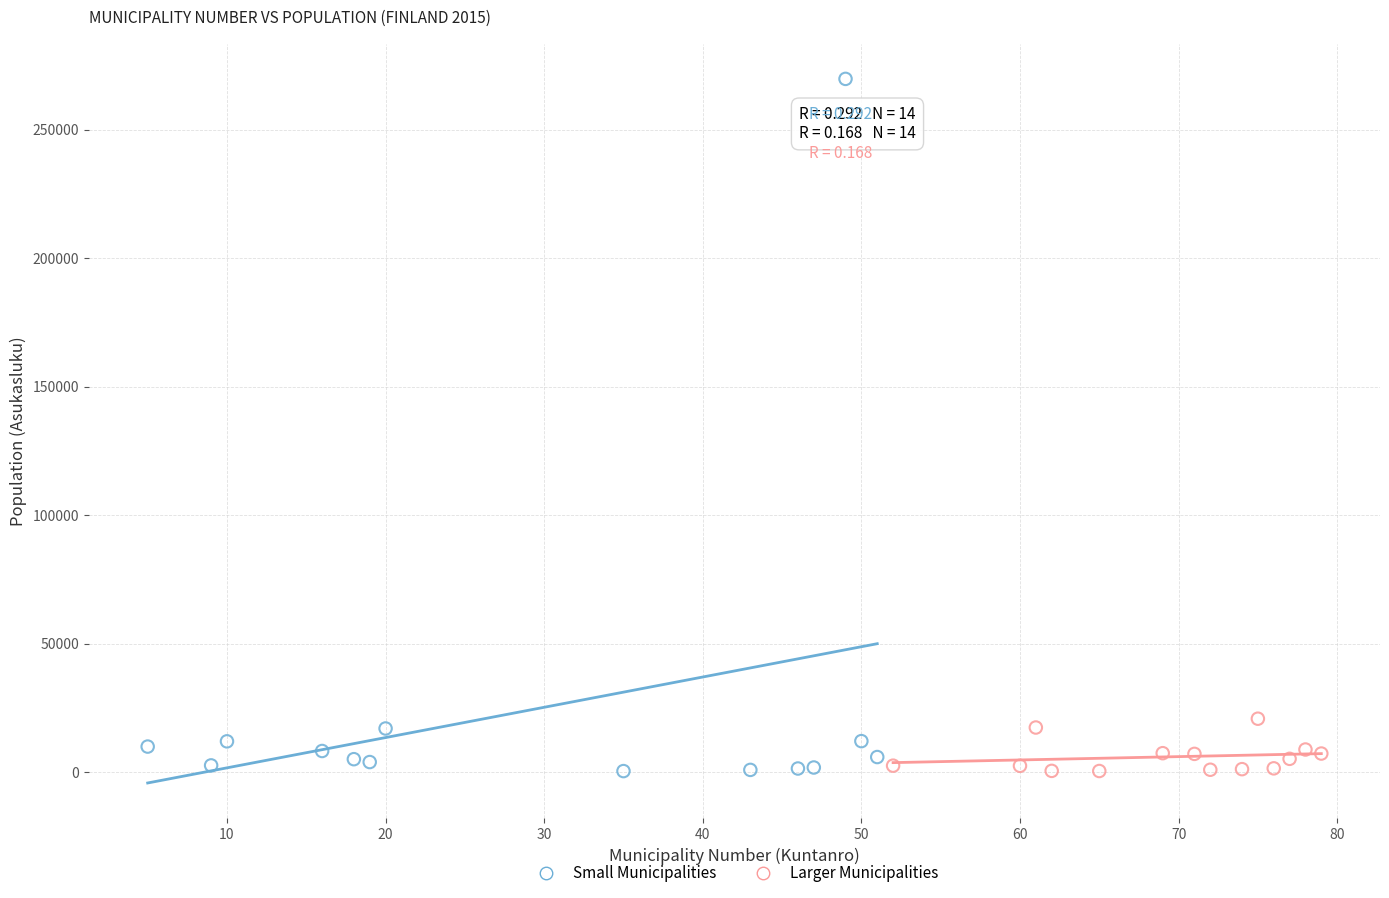

Which series reaches the maximum Y coordinate?

Small Municipalities